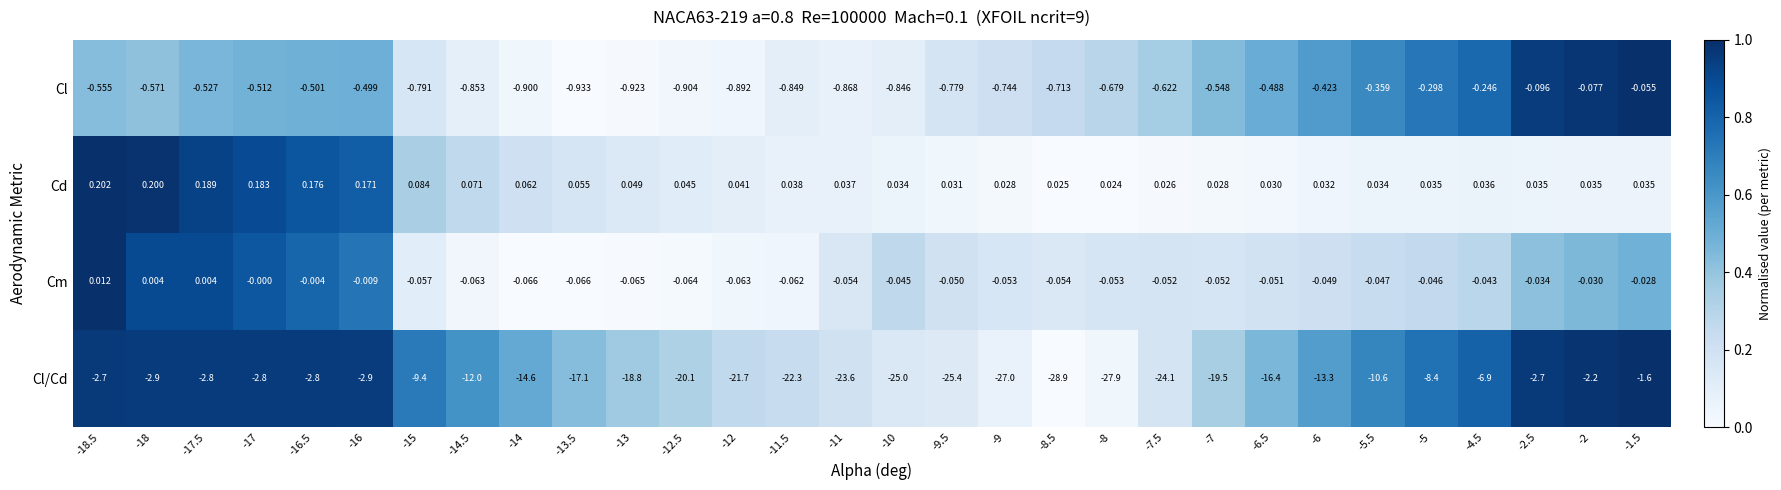

Rank the series by their maximum value, from lowest to highest.

Cl/Cd, Cl, Cm, Cd